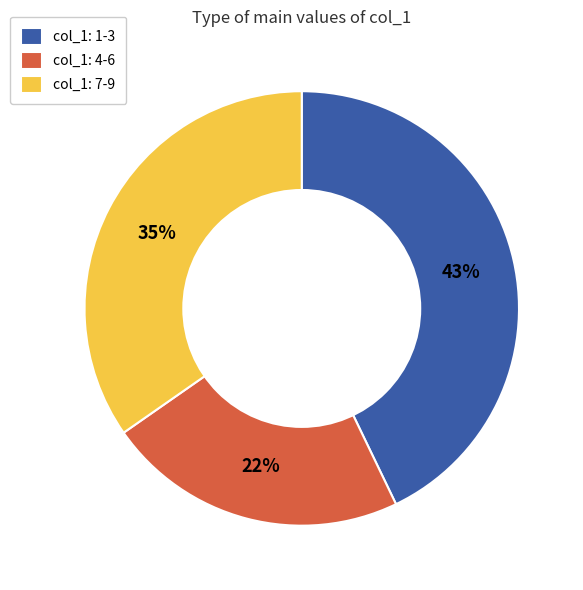

To the nearest percent, what percentage of the pie is col_1: 7-9?

35%